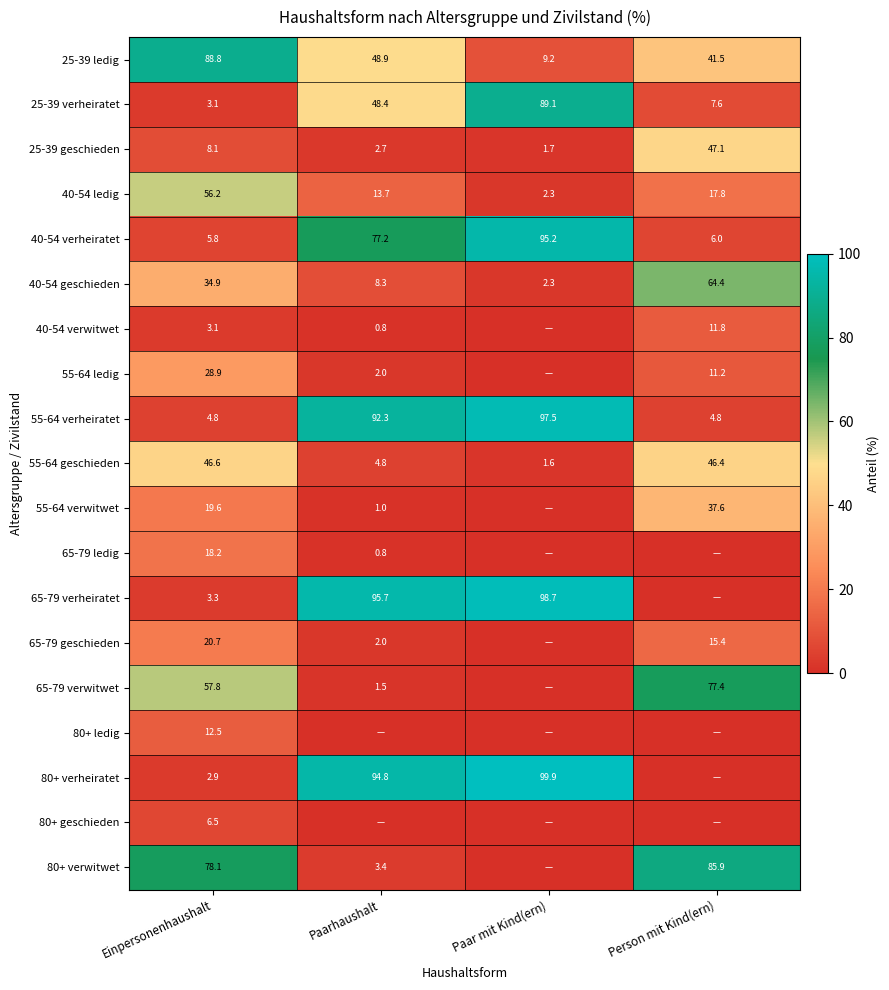

How many data points in 40-54 verheiratet are above 77?

2